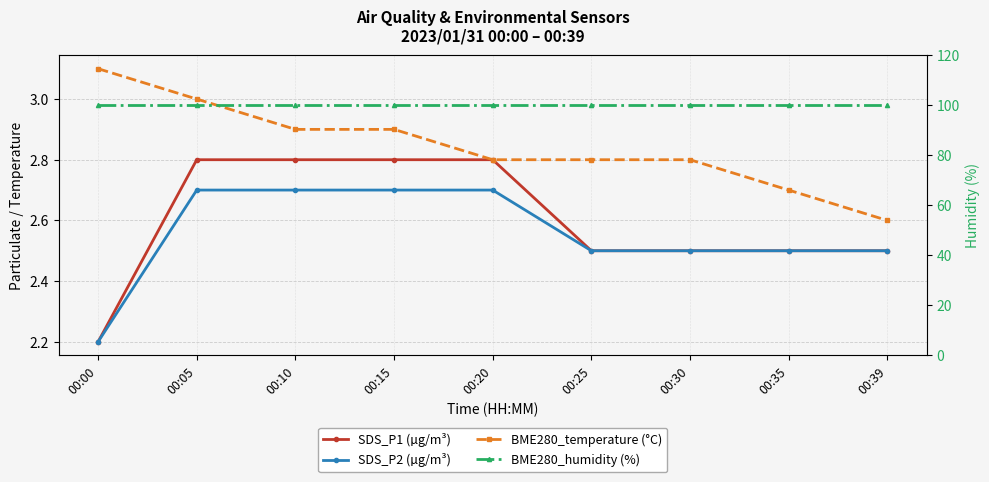

What is the difference between the maximum and second lowest values in the BME280_temperature (°C) series?

0.4